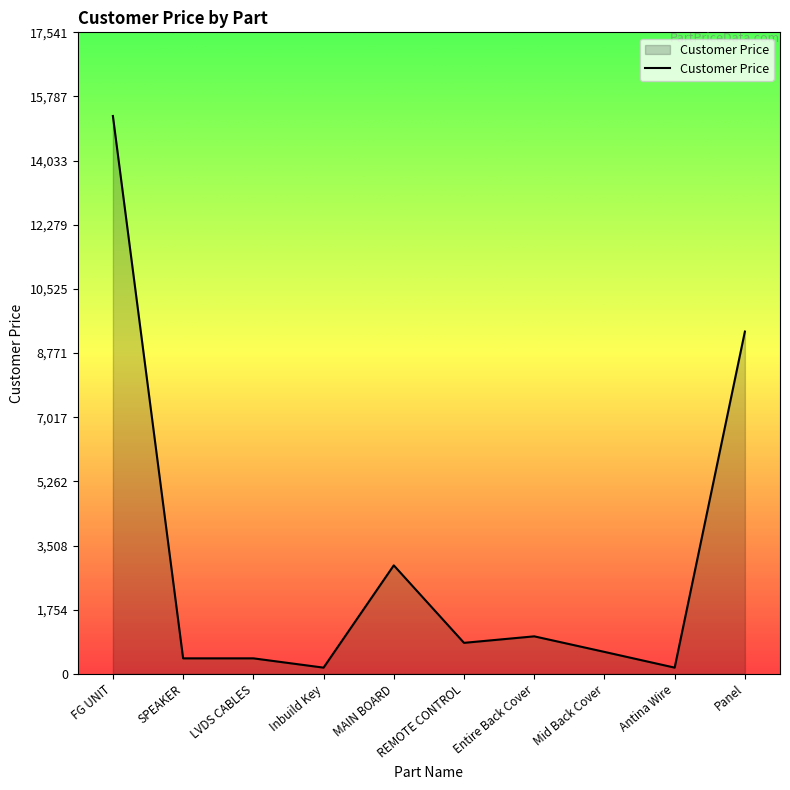

What is the ratio of the value at Antina Wire to the value at REMOTE CONTROL?

0.2